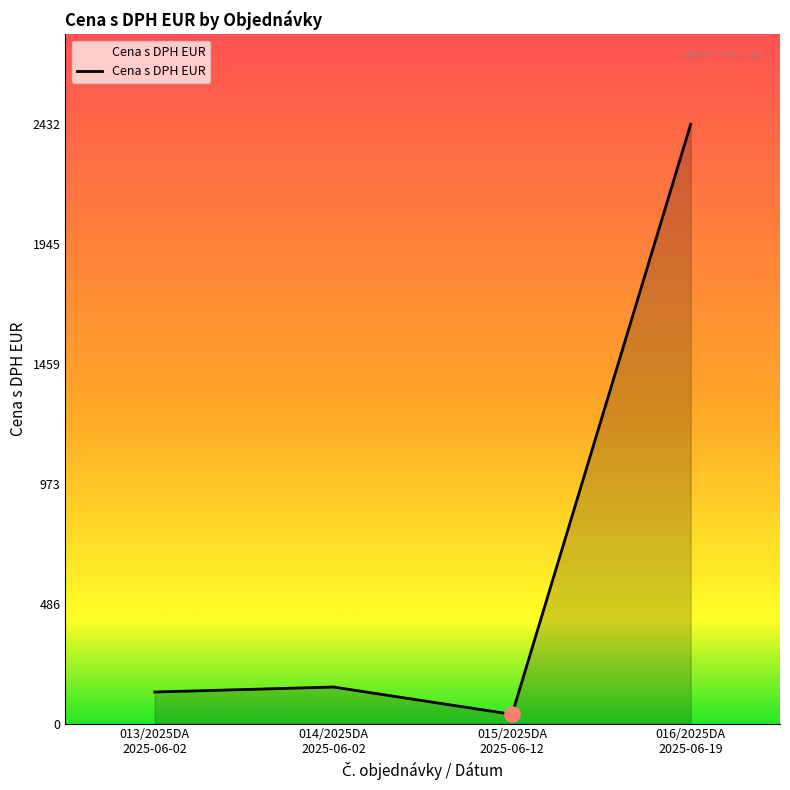

What is the ratio of the value at 014/2025DA
2025-06-02 to the value at 013/2025DA
2025-06-02?

1.2